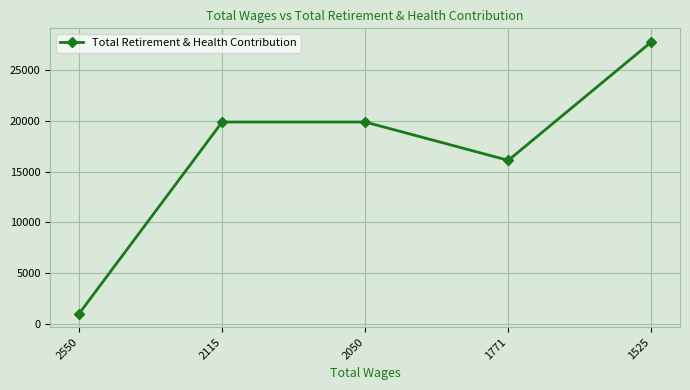

What is the value of the 2nd point from the left?

19875